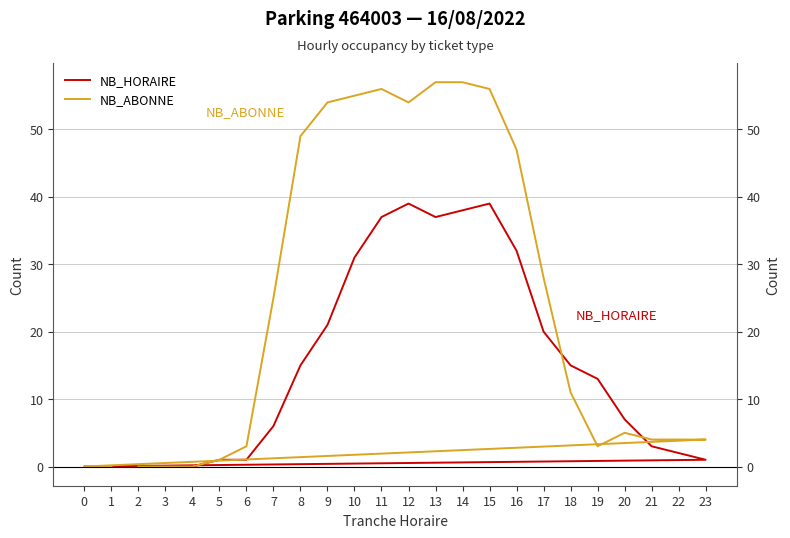

What is the sum of all NB_ABONNE values?

573